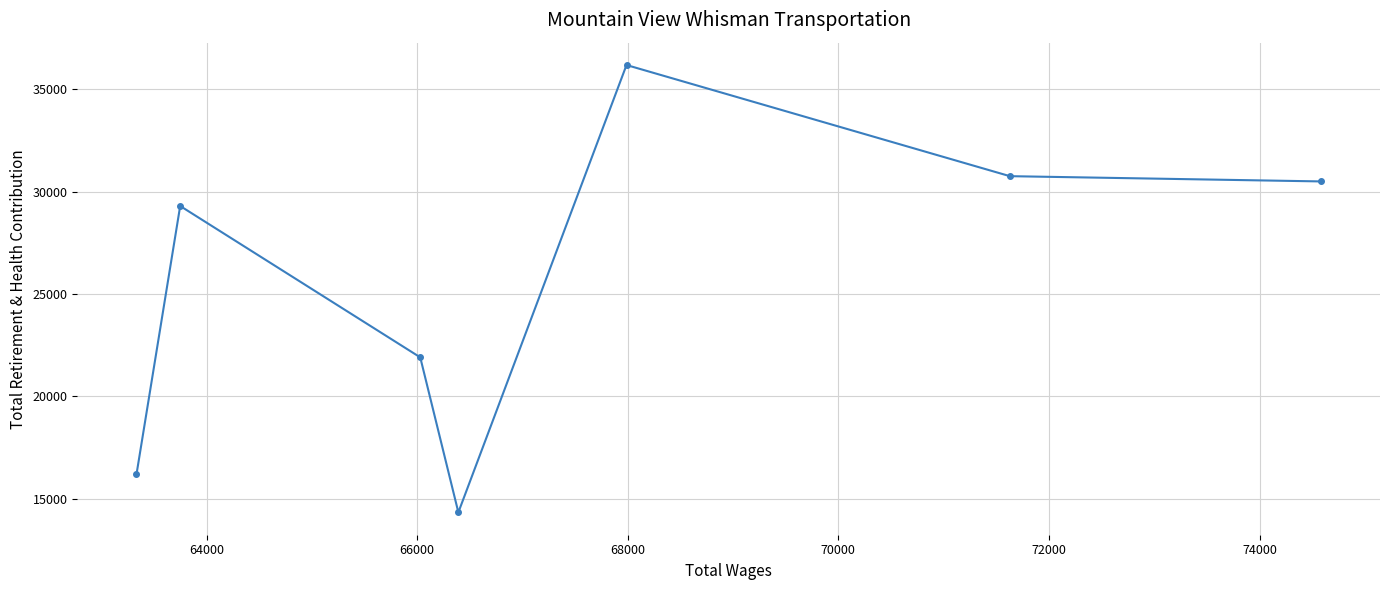

Reading left to right, extract all data points from this chart.

16189	29304	21906	14330	36194	30762	30505